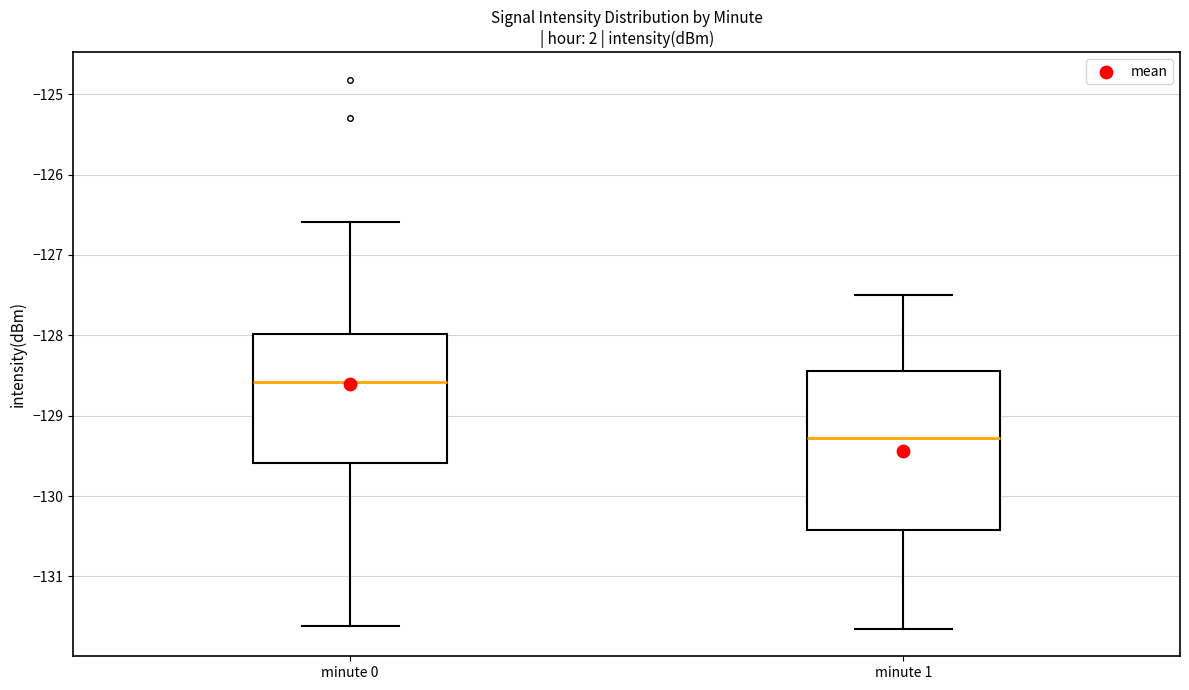

Reading left to right, read every box against the y-axis: the position of its median line, the range the box covers, and the ends of its whiskers. The values are not printed on the chart, so give them approximately, as read against the axis.

minute 0: median -128.6, box -129.6 to -128.0, whiskers -131.6 to -126.6
minute 1: median -129.3, box -130.4 to -128.4, whiskers -131.7 to -127.5